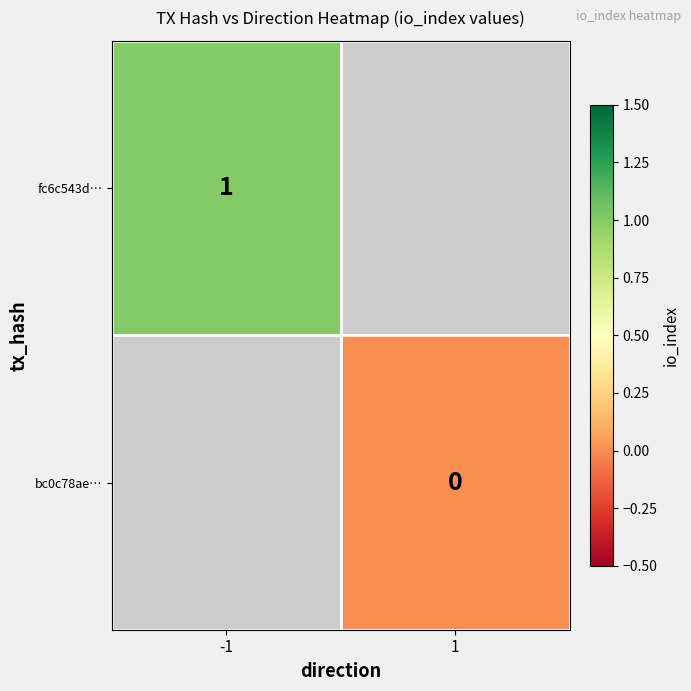

Is the value of bc0c78ae… at 1 greater than the value of fc6c543d… at -1?

No